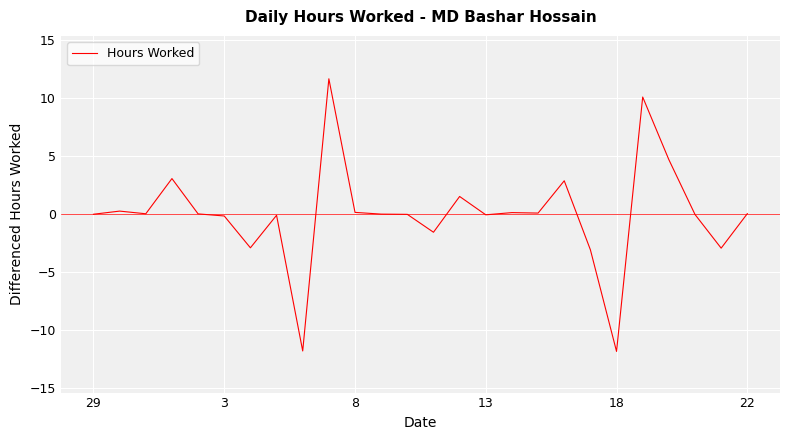

What is the smallest value displayed?

-11.8